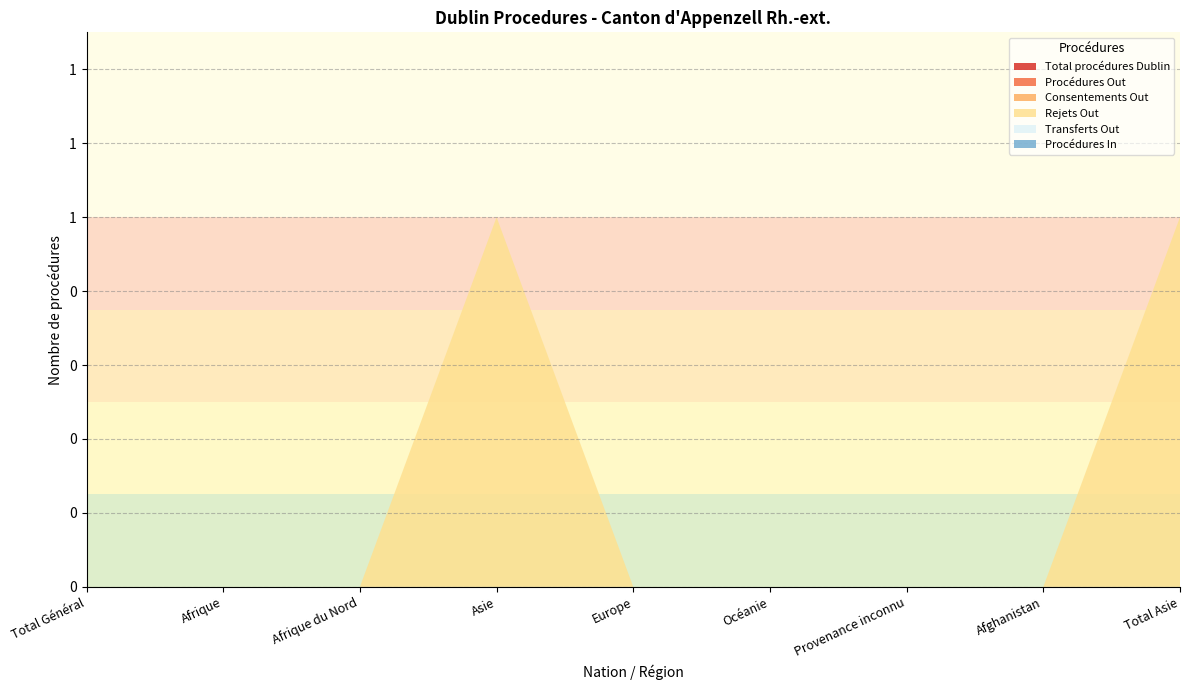

Reading right to left, what are all the values shown in this chart?

Total procédures Dublin: Total Asie=0	Afghanistan=0	Provenance inconnu=0	Océanie=0	Europe=0	Asie=0	Afrique du Nord=0	Afrique=0	Total Général=0
Procédures Out: Total Asie=0	Afghanistan=0	Provenance inconnu=0	Océanie=0	Europe=0	Asie=0	Afrique du Nord=0	Afrique=0	Total Général=0
Consentements Out: Total Asie=0	Afghanistan=0	Provenance inconnu=0	Océanie=0	Europe=0	Asie=0	Afrique du Nord=0	Afrique=0	Total Général=0
Rejets Out: Total Asie=1	Afghanistan=0	Provenance inconnu=0	Océanie=0	Europe=0	Asie=1	Afrique du Nord=0	Afrique=0	Total Général=0
Transferts Out: Total Asie=0	Afghanistan=0	Provenance inconnu=0	Océanie=0	Europe=0	Asie=0	Afrique du Nord=0	Afrique=0	Total Général=0
Procédures In: Total Asie=0	Afghanistan=0	Provenance inconnu=0	Océanie=0	Europe=0	Asie=0	Afrique du Nord=0	Afrique=0	Total Général=0